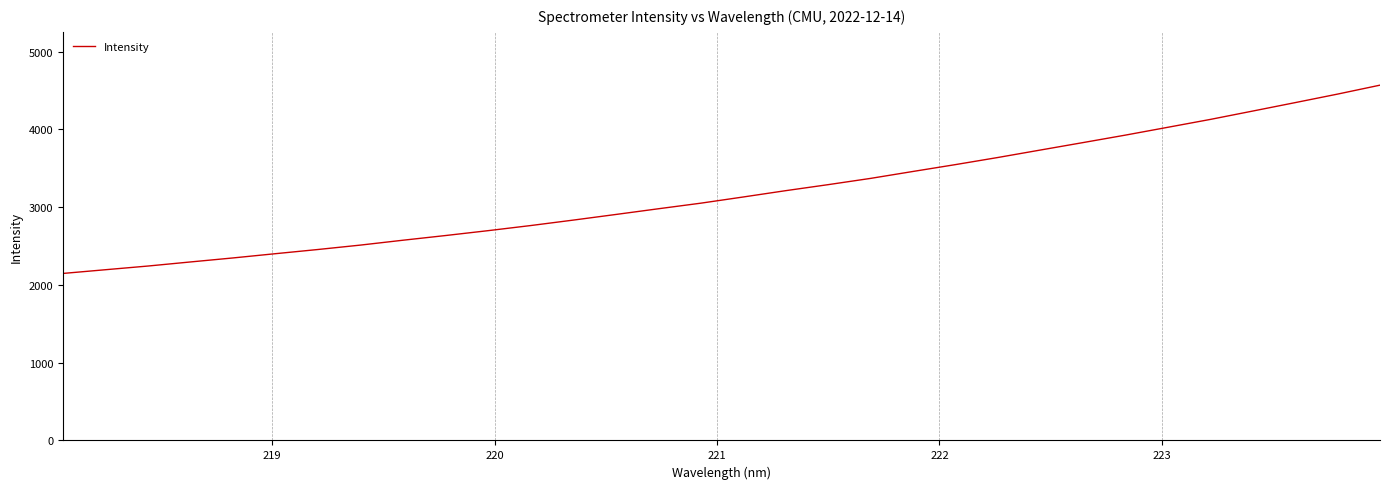

What is the maximum value shown in the chart?

4569.8